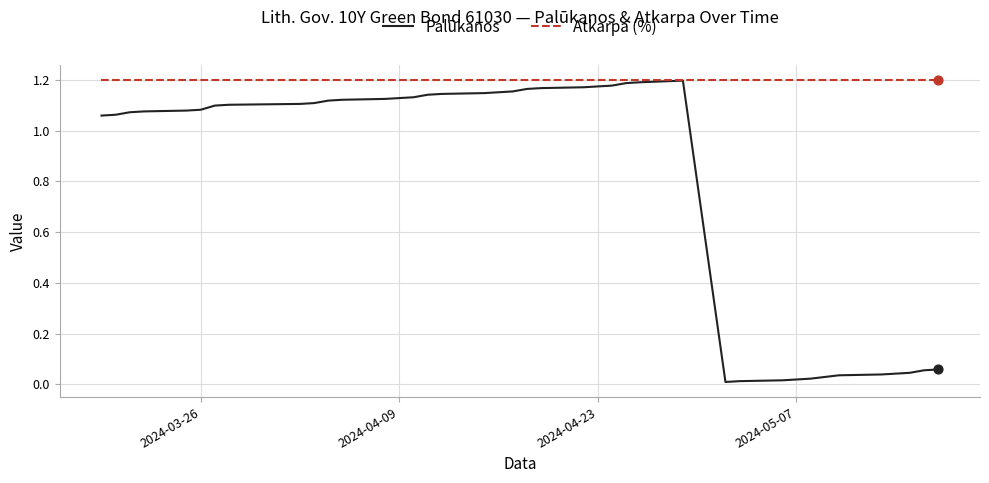

Which series has the largest total across all categories?

Atkarpa (%)